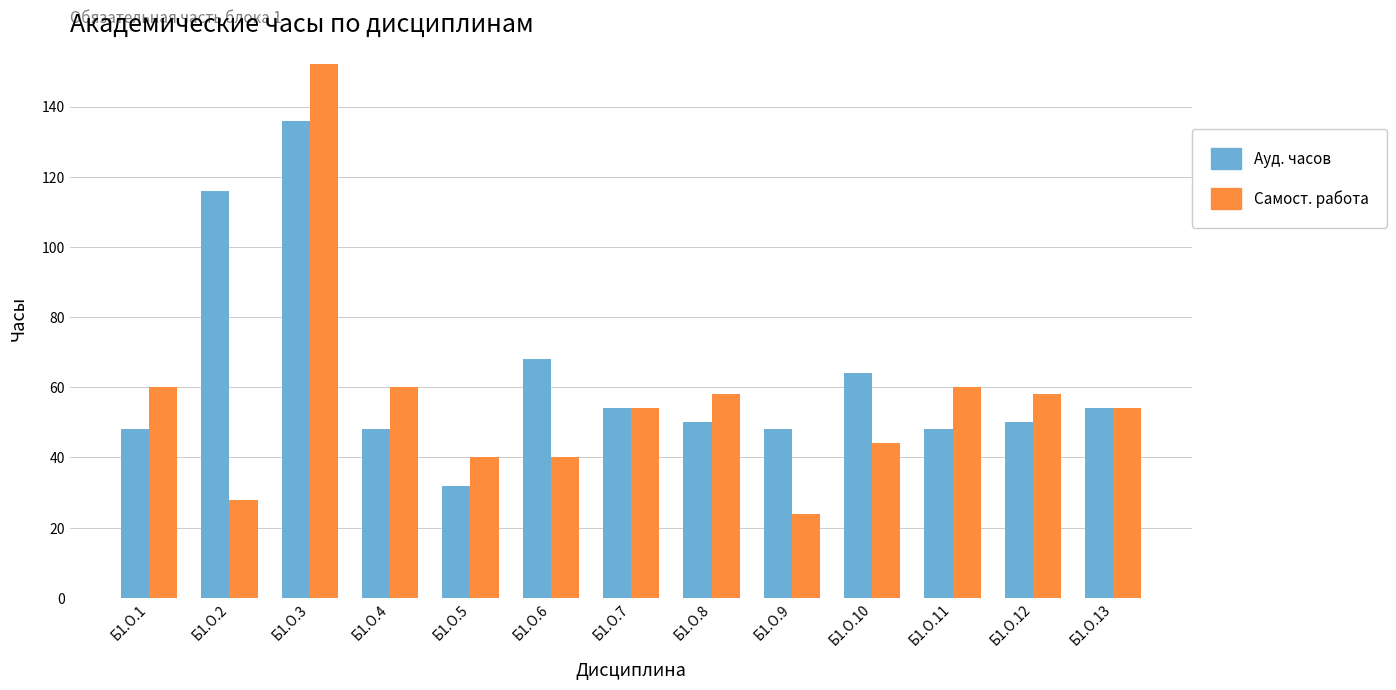

Rank the series by their maximum value, from lowest to highest.

Ауд. часов, Самост. работа